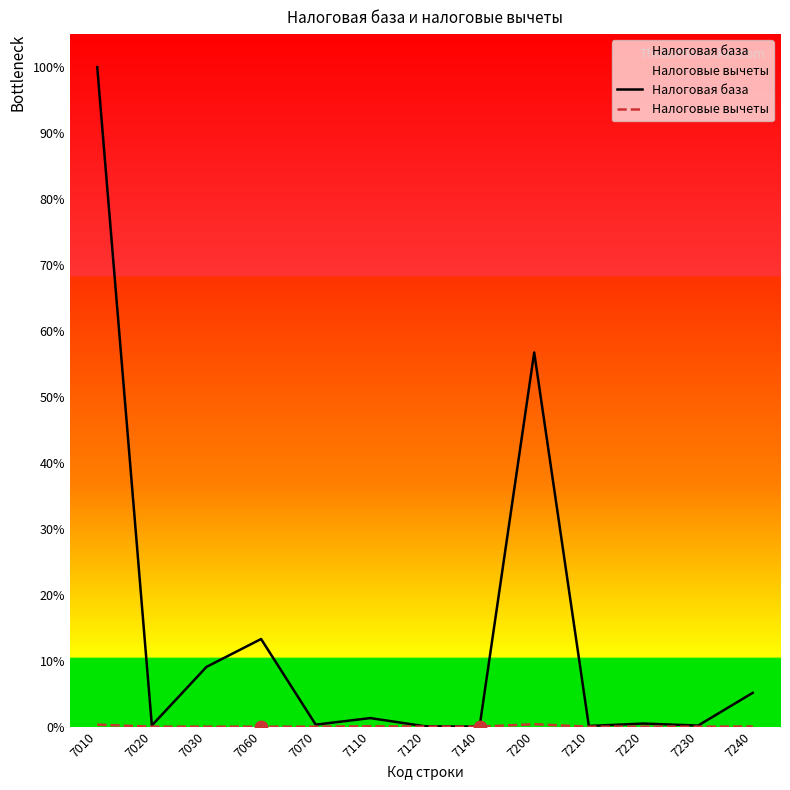

At which category is the sum across all series the highest?

7010